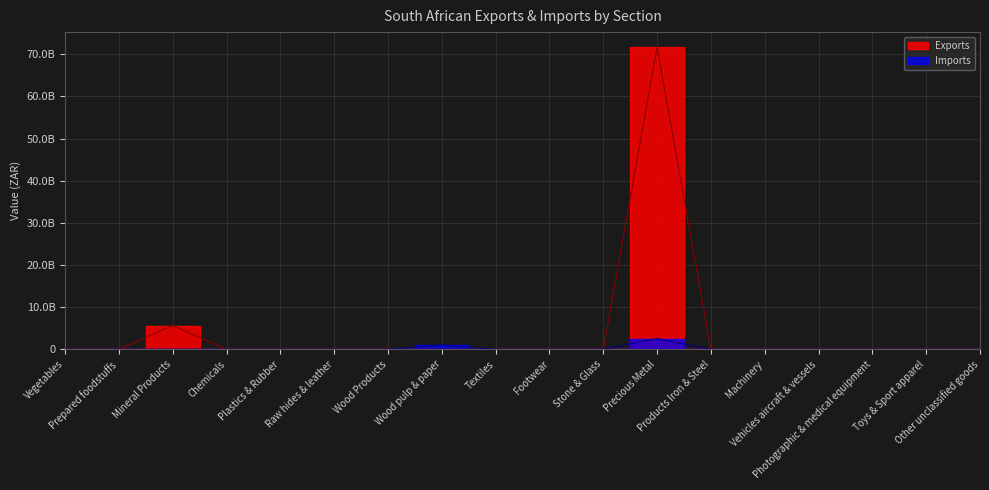

At which label does Exports first exceed 761773?

Prepared foodstuffs